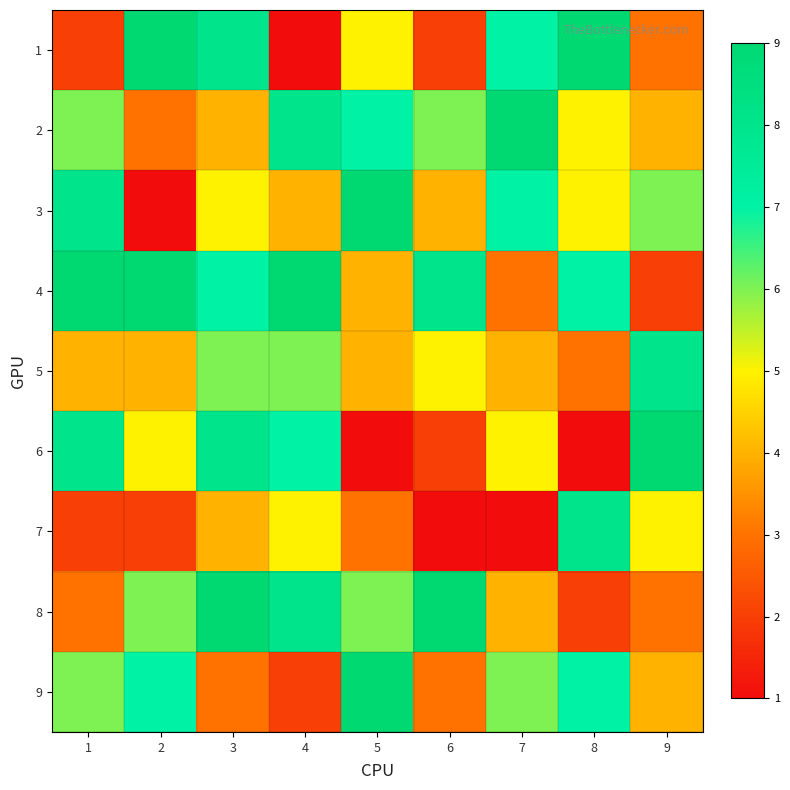

Which has a higher value, 4 or 6?

6